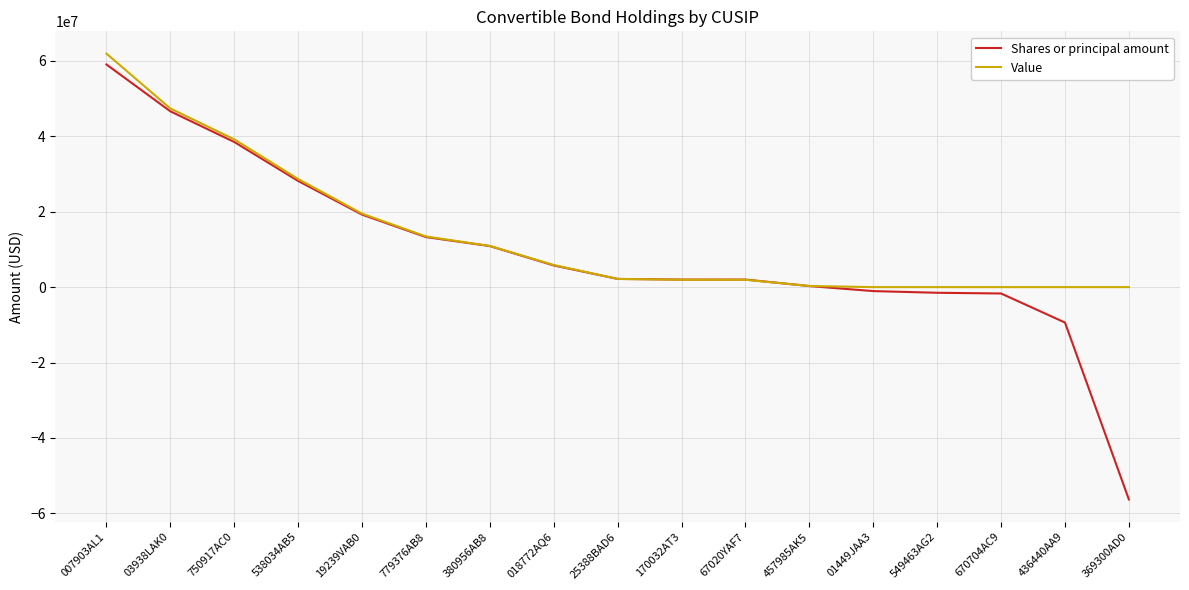

What is the sum of the Value values at 170032AT3 and 549463AG2?

1958000